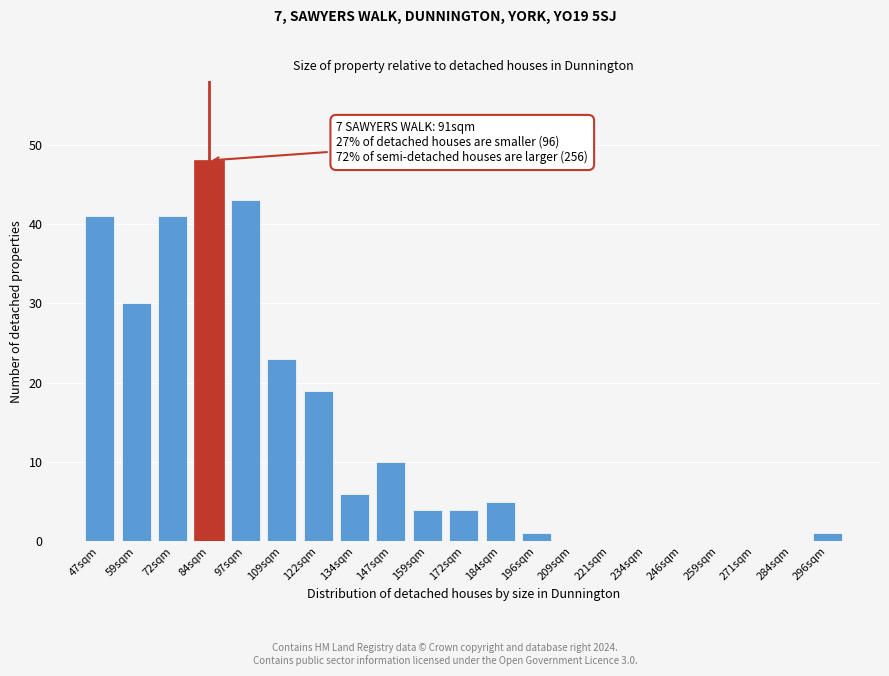

Reading right to left, list all the values displayed in this chart.

296sqm=1	284sqm=0	271sqm=0	259sqm=0	246sqm=0	234sqm=0	221sqm=0	209sqm=0	196sqm=1	184sqm=5	172sqm=4	159sqm=4	147sqm=10	134sqm=6	122sqm=19	109sqm=23	97sqm=43	84sqm=48	72sqm=41	59sqm=30	47sqm=41